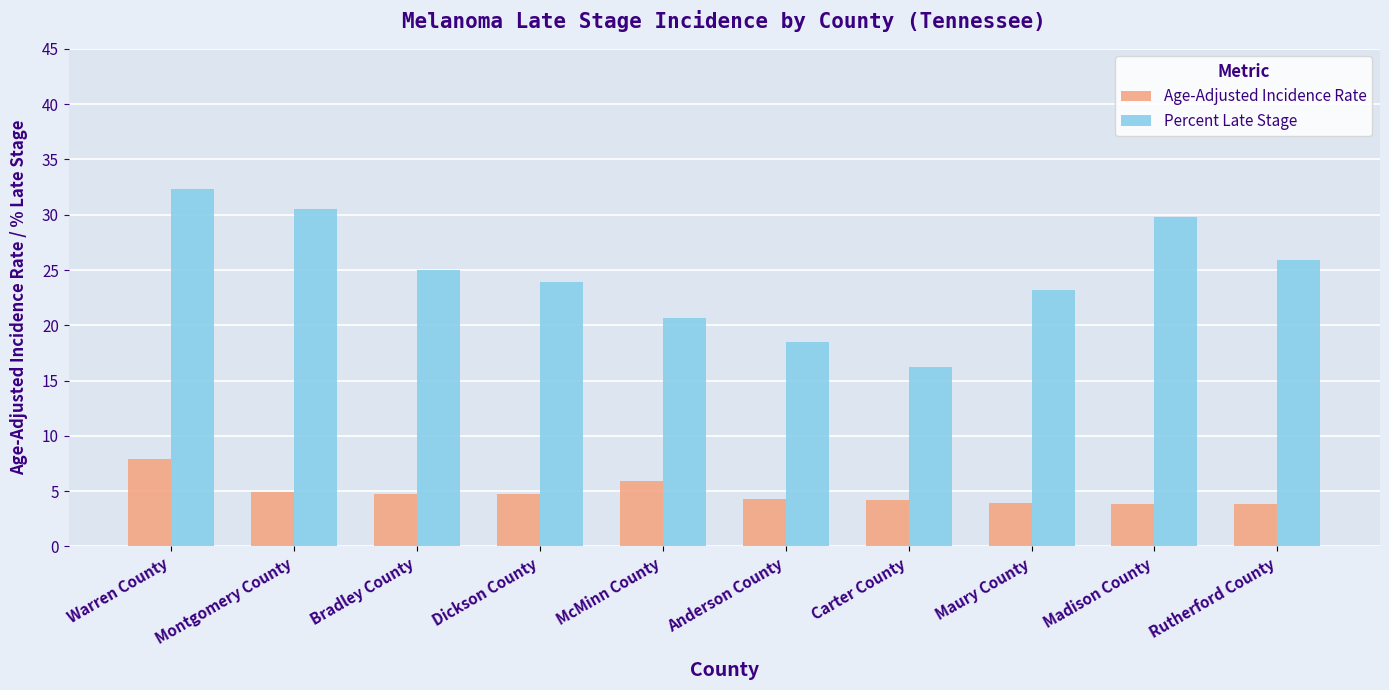

At Anderson County, list the series in order from smallest to largest.

Age-Adjusted Incidence Rate, Percent Late Stage